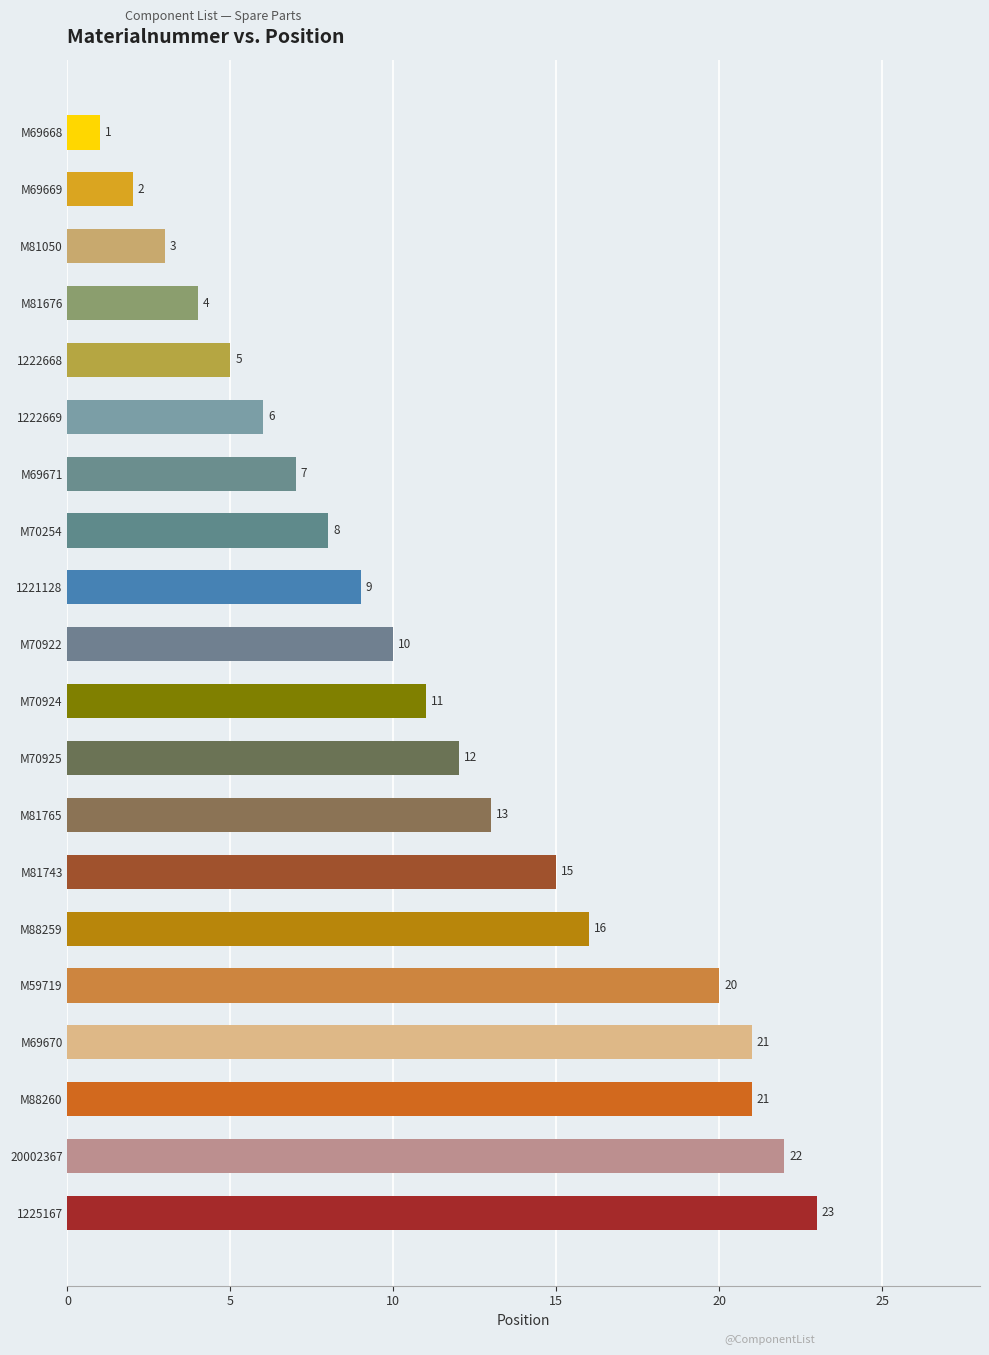

What is the change in value from 1221128 to M70924?

+2